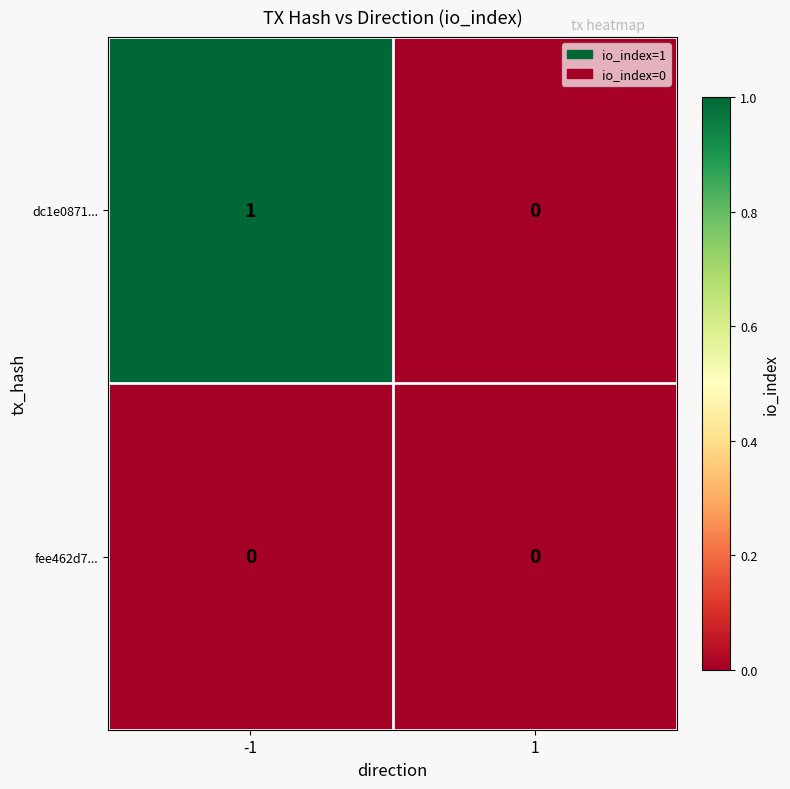

List the series in order of their overall mean, lowest first.

fee462d7..., dc1e0871...